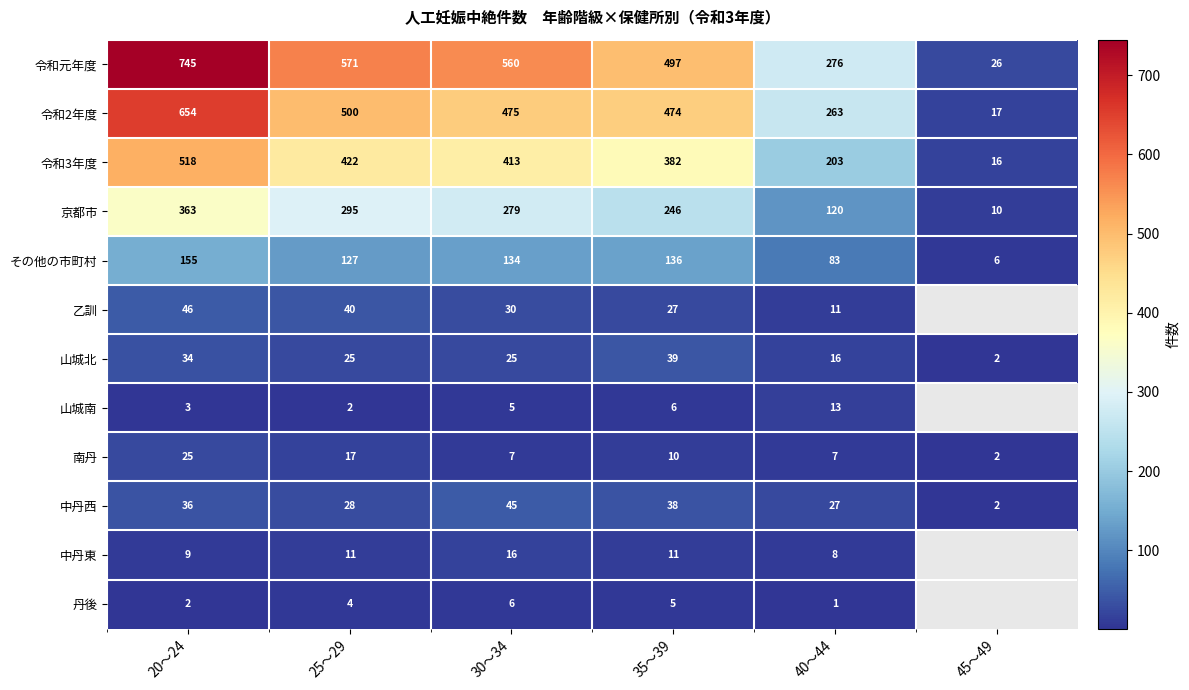

Where is その他の市町村 nearest to the value 80?

40～44